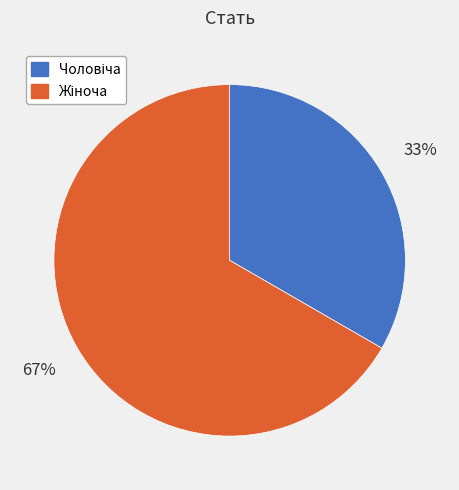

To the nearest percent, what is the average slice percentage?

50%